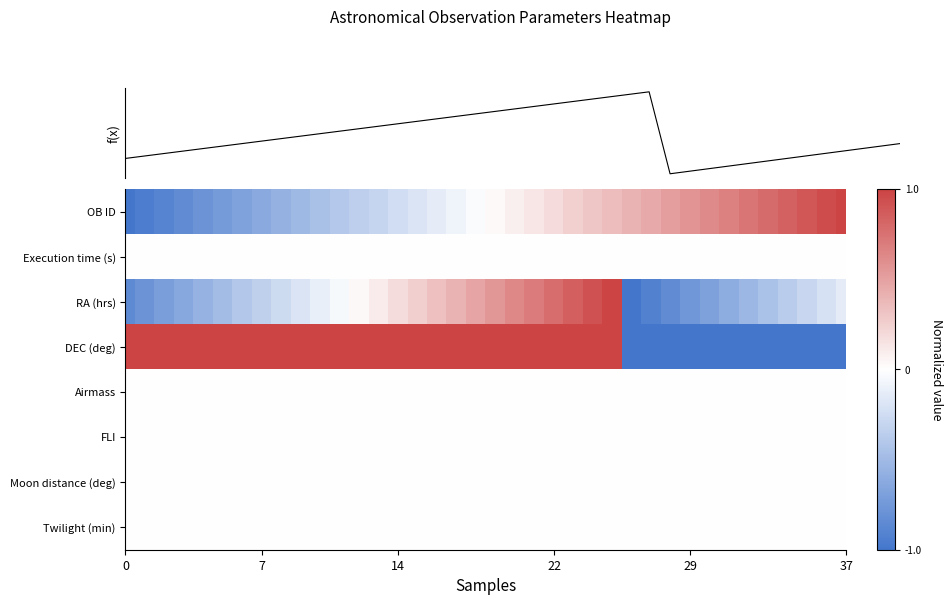

Is the value of Twilight (min) at 7 greater than the value of Airmass at 14?

No